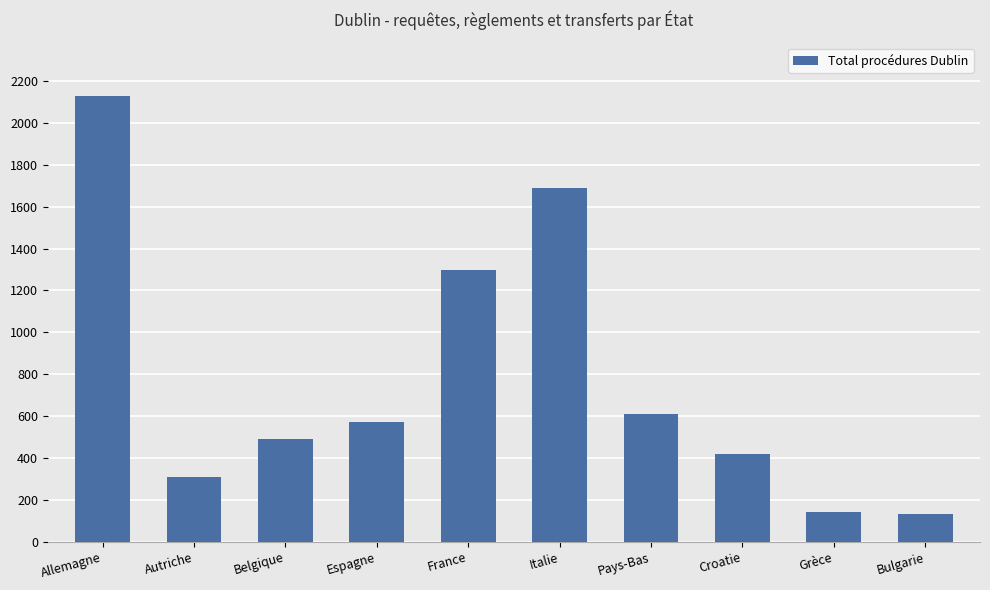

What is the approximate value at Allemagne?

2128